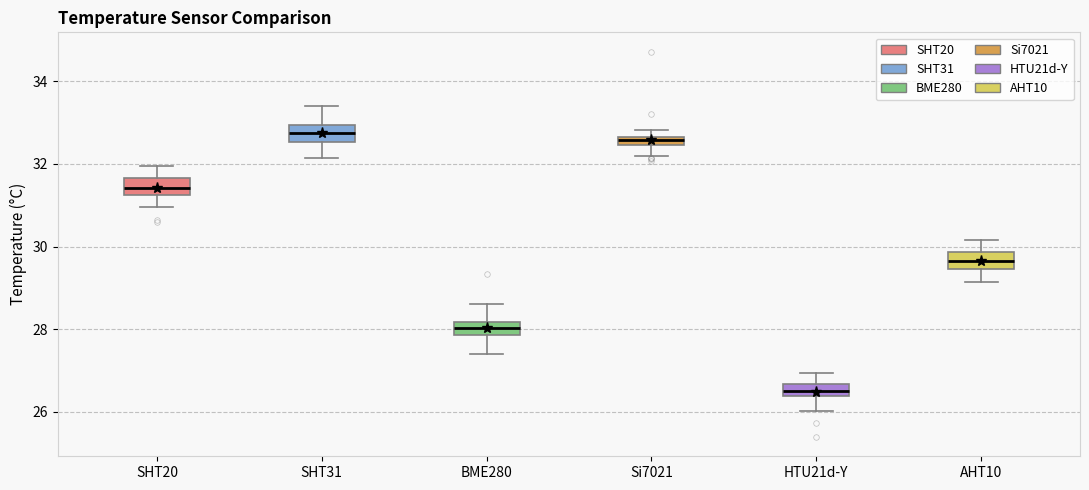

Where does the median line of the box for AHT10 sit on the y-axis? The values are not printed on the chart, so give them approximately, as read against the axis.

29.6